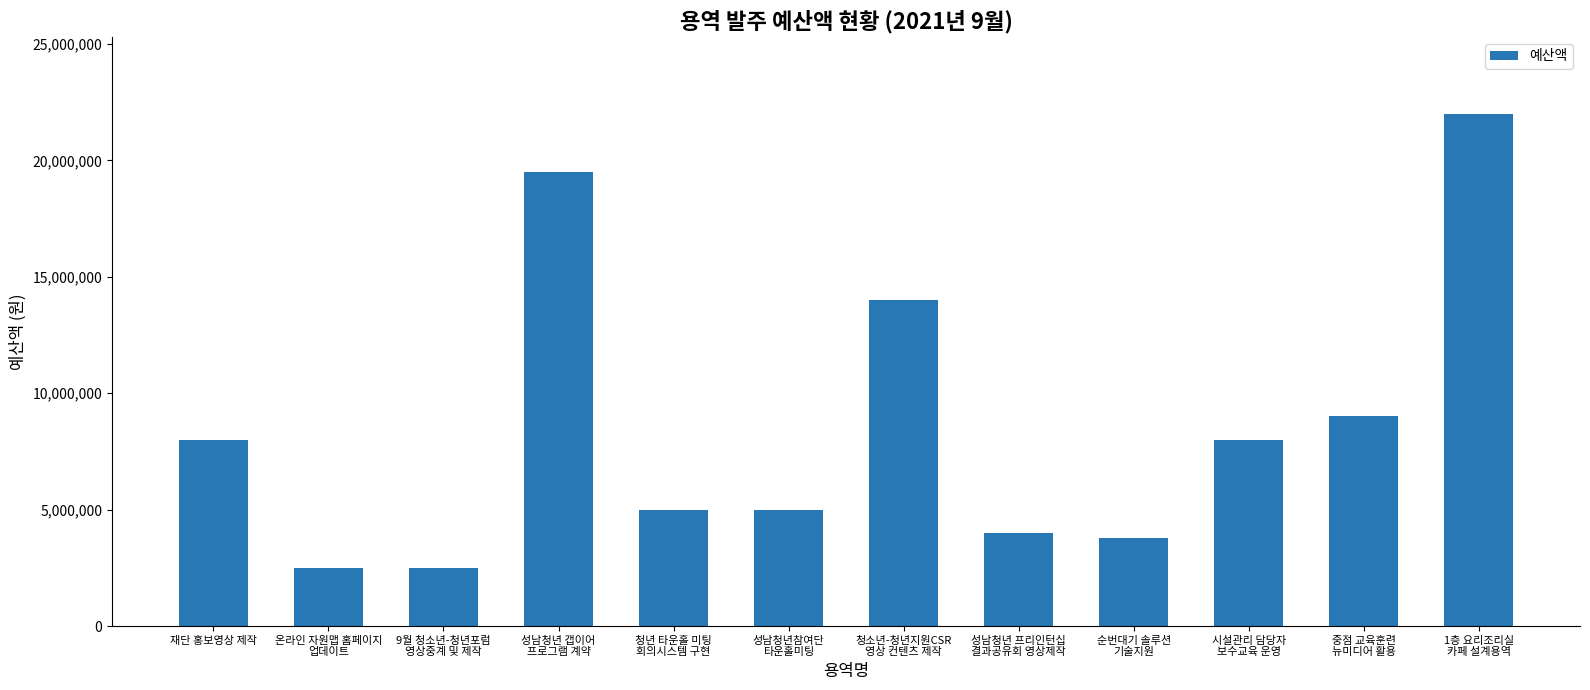

Reading left to right, list all the values displayed in this chart.

8000000	2500000	2500000	19500000	5000000	5000000	14000000	4000000	3790000	8000000	9000000	22000000